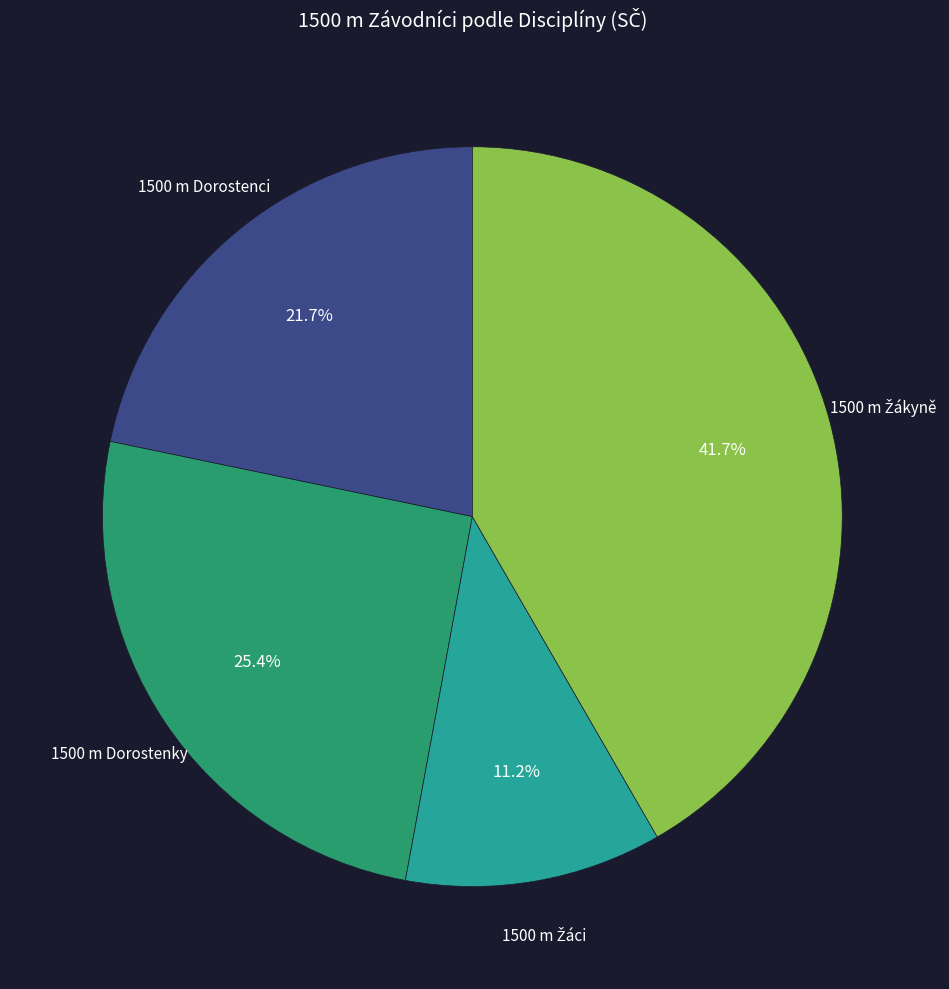

Is there a majority slice in this chart?

No